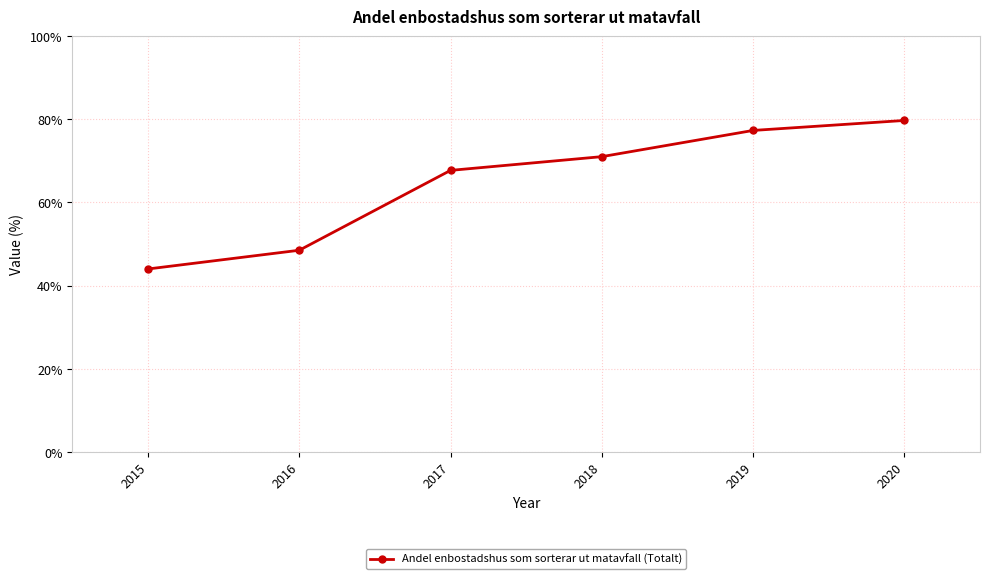

What is the ratio of the value at 2016 to the value at 2017?

0.7